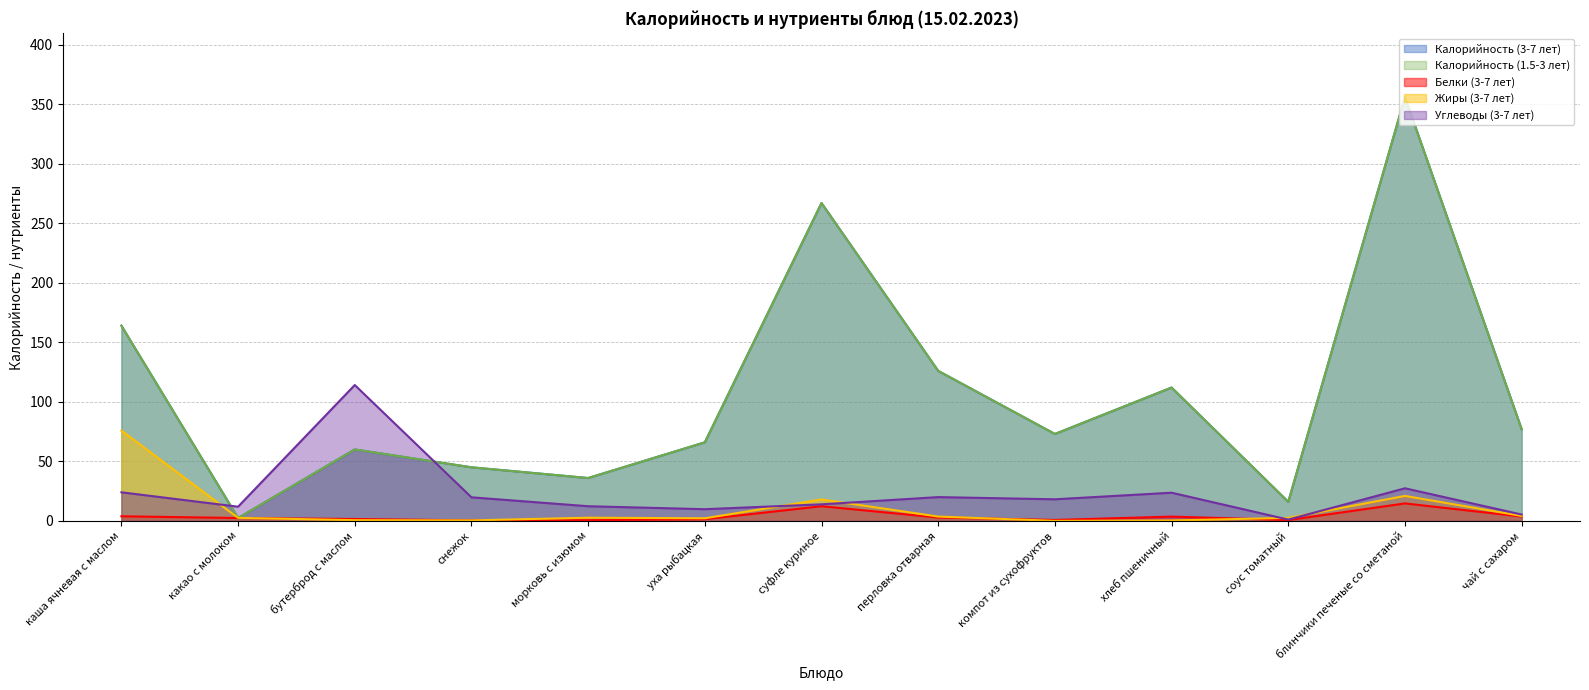

Reading left to right, extract all data points from this chart.

Калорийность (3-7 лет): каша ячневая с маслом=164.0	какао с молоком=2.4	бутерброд с маслом=60.0	снежок=45.0	морковь с изюмом=36.0	уха рыбацкая=66.0	суфле куриное=267.0	перловка отварная=126.0	компот из сухофруктов=73.0	хлеб пшеничный=112.0	соус томатный=16.0	блинчики печеные со сметаной=356.0	чай с сахаром=77.0
Калорийность (1.5-3 лет): каша ячневая с маслом=164.0	какао с молоком=2.4	бутерброд с маслом=60.0	снежок=45.0	морковь с изюмом=36.0	уха рыбацкая=66.0	суфле куриное=267.0	перловка отварная=126.0	компот из сухофруктов=73.0	хлеб пшеничный=112.0	соус томатный=16.0	блинчики печеные со сметаной=356.0	чай с сахаром=77.0
Белки (3-7 лет): каша ячневая с маслом=3.9	какао с молоком=2.4	бутерброд с маслом=1.6	снежок=0.4	морковь с изюмом=0.6	уха рыбацкая=1.4	суфле куриное=12.3	перловка отварная=2.8	компот из сухофруктов=0.8	хлеб пшеничный=3.6	соус томатный=0.7	блинчики печеные со сметаной=14.7	чай с сахаром=3.6
Жиры (3-7 лет): каша ячневая с маслом=75.9	какао с молоком=2.5	бутерброд с маслом=0.6	снежок=0.4	морковь с изюмом=2.7	уха рыбацкая=2.2	суфле куриное=18.0	перловка отварная=3.6	компот из сухофруктов=0.0	хлеб пшеничный=0.4	соус томатный=2.5	блинчики печеные со сметаной=21.0	чай с сахаром=4.2
Углеводы (3-7 лет): каша ячневая с маслом=24.0	какао с молоком=11.9	бутерброд с маслом=114.1	снежок=19.8	морковь с изюмом=12.3	уха рыбацкая=9.8	суфле куриное=13.9	перловка отварная=20.0	компот из сухофруктов=18.1	хлеб пшеничный=23.7	соус томатный=1.1	блинчики печеные со сметаной=27.4	чай с сахаром=5.3